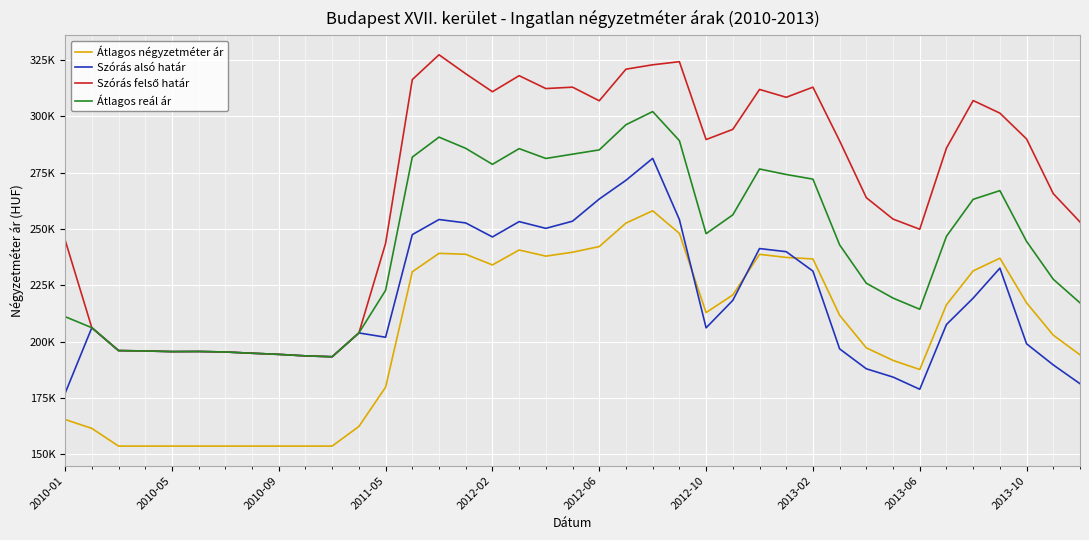

Does the chart display data point markers on the line(s)?

No